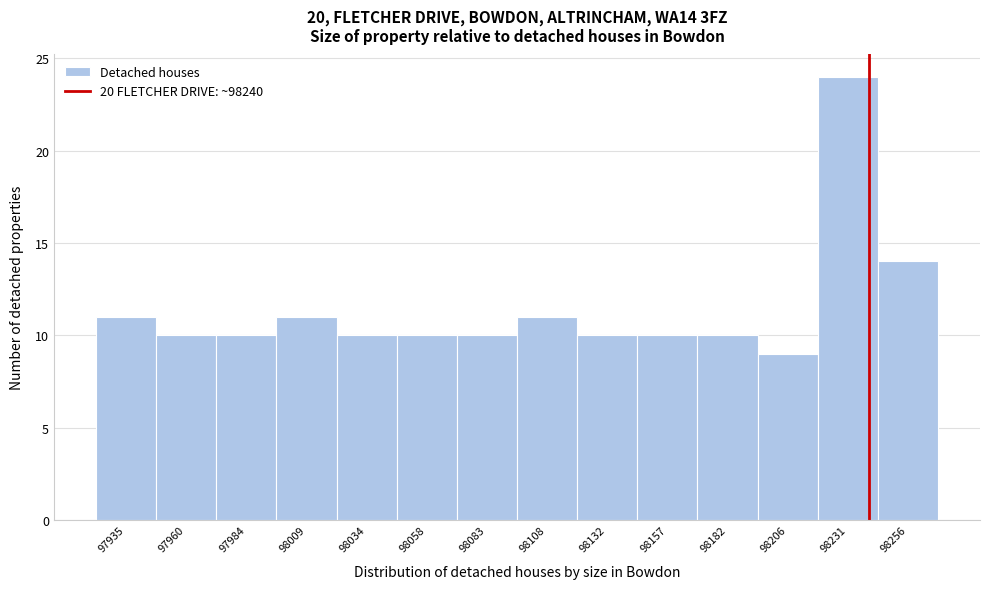

What is the height of the bar covering 97950 to 97975 on the x-axis? Neither the bar edges nor the heights are printed on the chart, so give them approximately, as read against the axes.

10